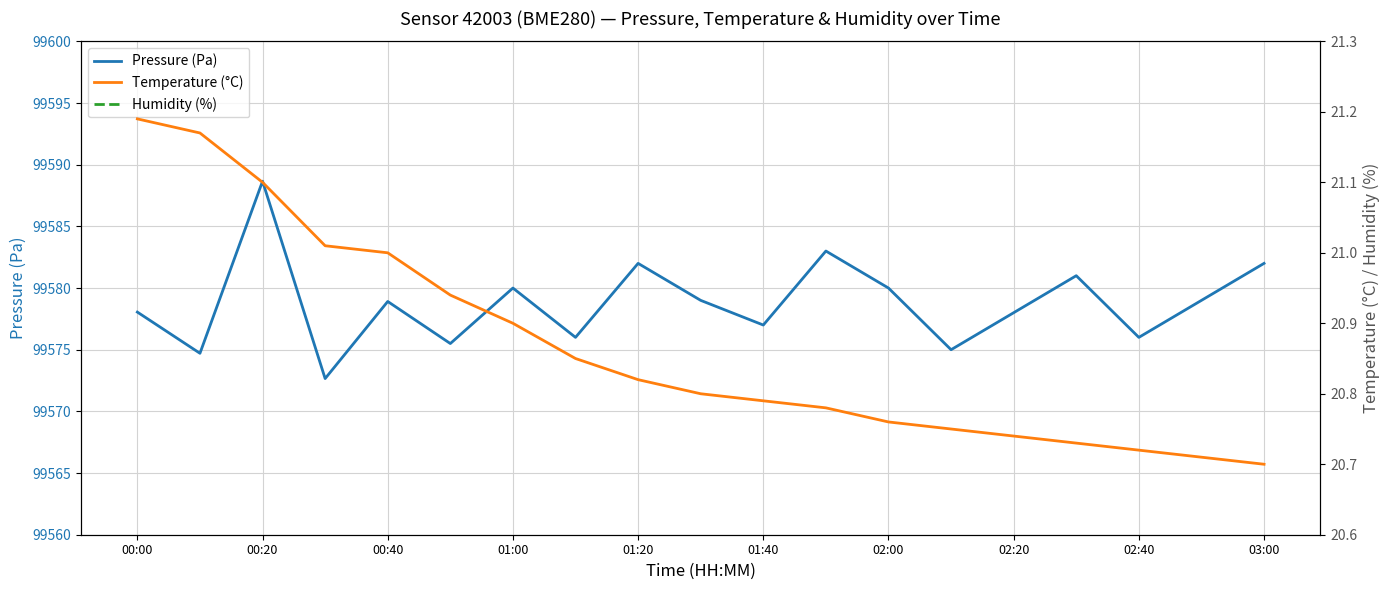

At which label does Pressure (Pa) reach its peak?

00:20